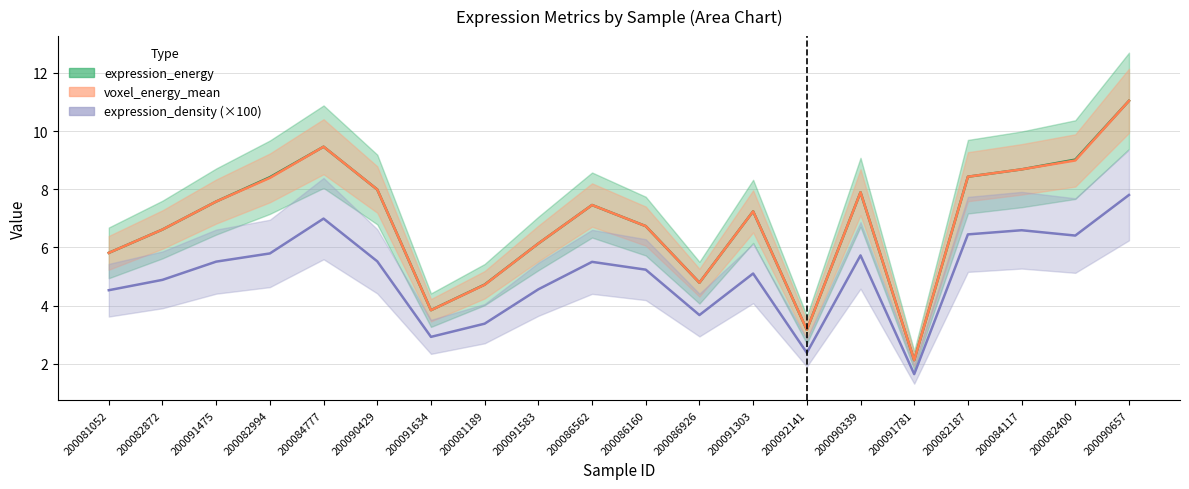

What is the label of the 10th point from the left?

200086562